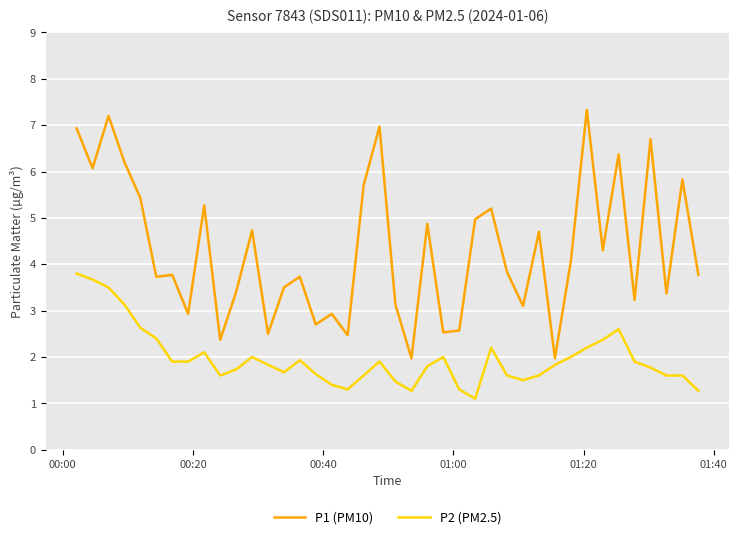

What is the maximum value for P1 (PM10)?

7.3